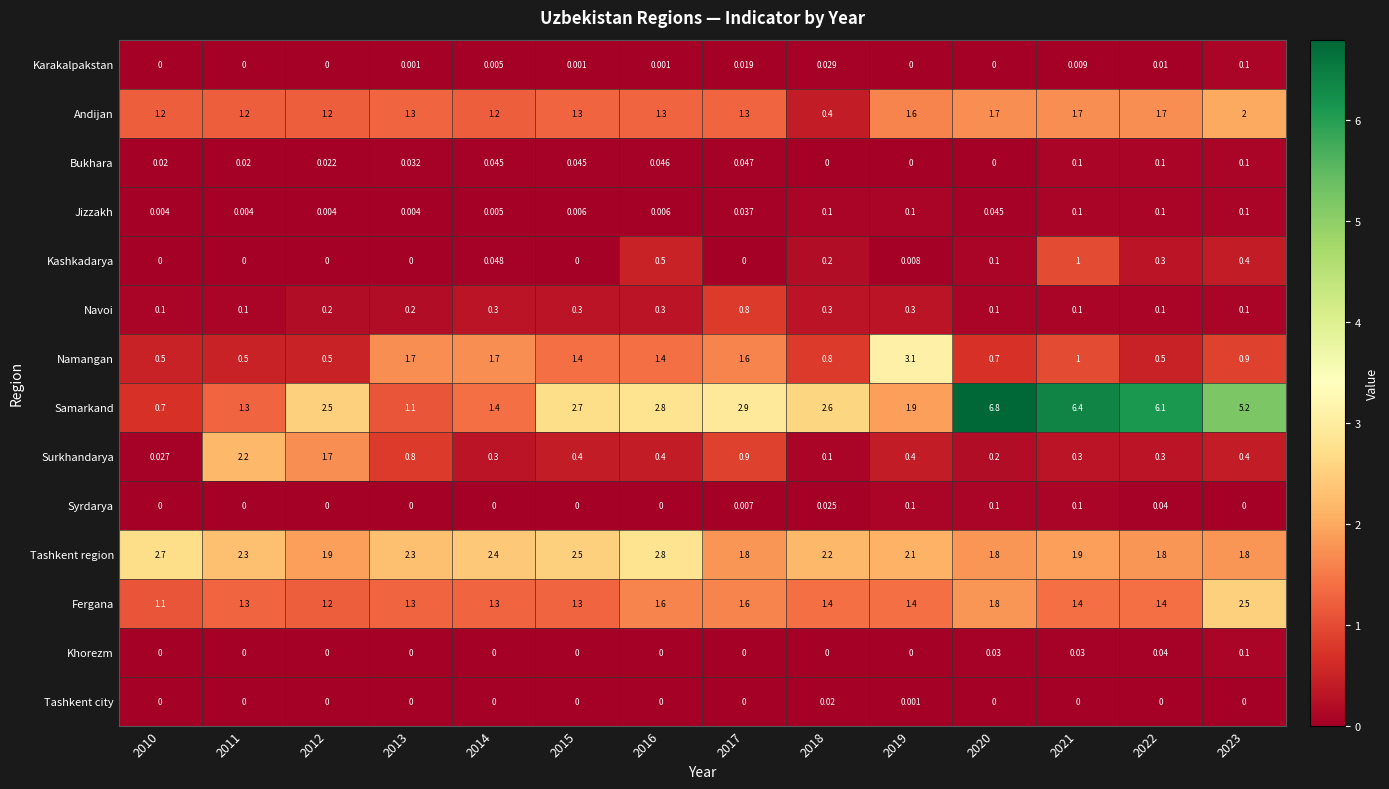

How many distinct data groups are displayed?

14